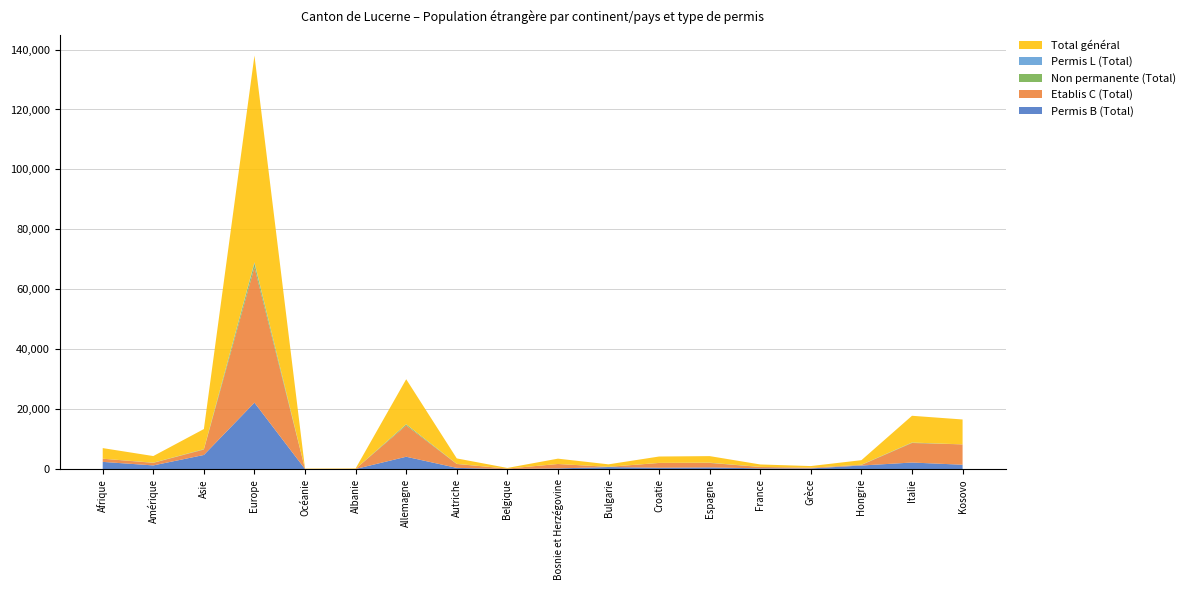

Reading right to left, list all the values displayed in this chart.

Permis B (Total): Kosovo=1514	Italie=2252	Hongrie=1255	Grèce=288	France=318	Espagne=619	Croatie=510	Bulgarie=744	Bosnie et Herzégovine=286	Belgique=93	Autriche=466	Allemagne=4179	Albanie=104	Océanie=82	Europe=22218	Asie=4772	Amérique=1288	Afrique=2467
Etablis C (Total): Kosovo=6789	Italie=6516	Hongrie=176	Grèce=245	France=443	Espagne=1497	Croatie=1592	Bulgarie=57	Bosnie et Herzégovine=1466	Belgique=127	Autriche=1289	Allemagne=10429	Albanie=36	Océanie=28	Europe=45142	Asie=1803	Amérique=851	Afrique=1060
Non permanente (Total): Kosovo=2	Italie=126	Hongrie=69	Grèce=1	France=36	Espagne=40	Croatie=19	Bulgarie=19	Bosnie et Herzégovine=20	Belgique=4	Autriche=50	Allemagne=348	Albanie=0	Océanie=1	Europe=1257	Asie=119	Amérique=49	Afrique=3
Permis L (Total): Kosovo=0	Italie=29	Hongrie=17	Grèce=2	France=6	Espagne=41	Croatie=8	Bulgarie=5	Bosnie et Herzégovine=0	Belgique=1	Autriche=6	Allemagne=63	Albanie=0	Océanie=0	Europe=383	Asie=15	Amérique=18	Afrique=3
Total général: Kosovo=8305	Italie=8923	Hongrie=1517	Grèce=536	France=803	Espagne=2197	Croatie=2129	Bulgarie=825	Bosnie et Herzégovine=1772	Belgique=225	Autriche=1811	Allemagne=15019	Albanie=140	Océanie=111	Europe=69000	Asie=6709	Amérique=2206	Afrique=3533